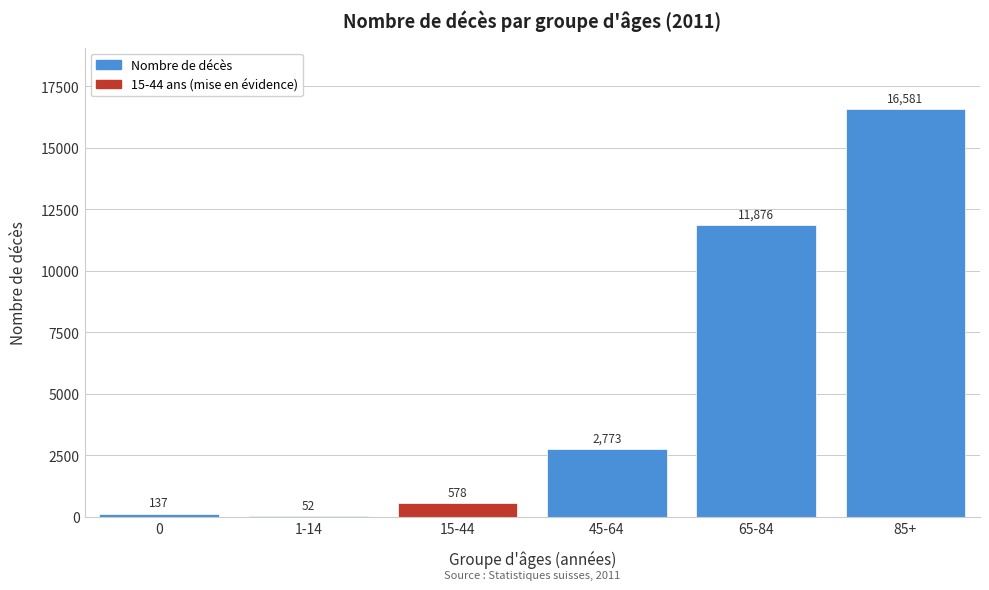

Reading left to right, transcribe all the data shown in this chart.

0=137	1-14=52	15-44=578	45-64=2773	65-84=11876	85+=16581